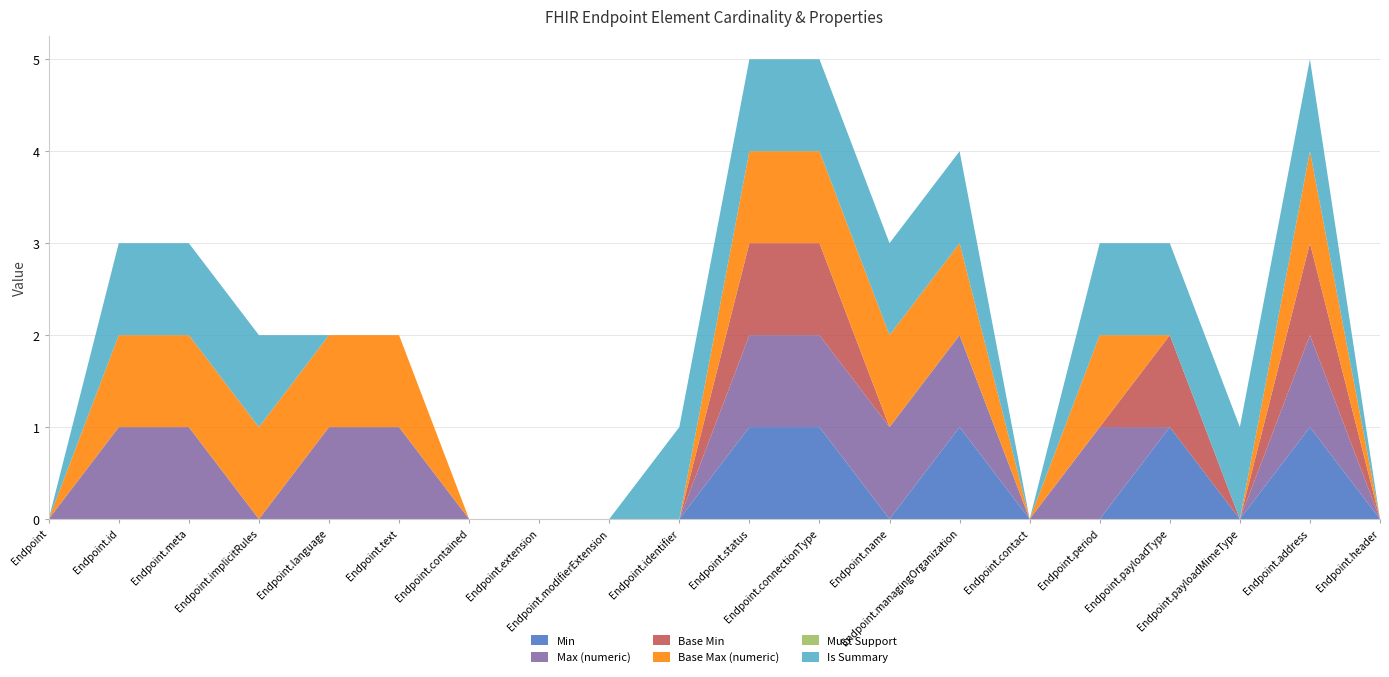

Reading left to right, what are all the values shown in this chart?

Min: Endpoint=0	Endpoint.id=0	Endpoint.meta=0	Endpoint.implicitRules=0	Endpoint.language=0	Endpoint.text=0	Endpoint.contained=0	Endpoint.extension=0	Endpoint.modifierExtension=0	Endpoint.identifier=0	Endpoint.status=1	Endpoint.connectionType=1	Endpoint.name=0	Endpoint.managingOrganization=1	Endpoint.contact=0	Endpoint.period=0	Endpoint.payloadType=1	Endpoint.payloadMimeType=0	Endpoint.address=1	Endpoint.header=0
Max (numeric): Endpoint=0	Endpoint.id=1	Endpoint.meta=1	Endpoint.implicitRules=0	Endpoint.language=1	Endpoint.text=1	Endpoint.contained=0	Endpoint.extension=0	Endpoint.modifierExtension=0	Endpoint.identifier=0	Endpoint.status=1	Endpoint.connectionType=1	Endpoint.name=1	Endpoint.managingOrganization=1	Endpoint.contact=0	Endpoint.period=1	Endpoint.payloadType=0	Endpoint.payloadMimeType=0	Endpoint.address=1	Endpoint.header=0
Base Min: Endpoint=0	Endpoint.id=0	Endpoint.meta=0	Endpoint.implicitRules=0	Endpoint.language=0	Endpoint.text=0	Endpoint.contained=0	Endpoint.extension=0	Endpoint.modifierExtension=0	Endpoint.identifier=0	Endpoint.status=1	Endpoint.connectionType=1	Endpoint.name=0	Endpoint.managingOrganization=0	Endpoint.contact=0	Endpoint.period=0	Endpoint.payloadType=1	Endpoint.payloadMimeType=0	Endpoint.address=1	Endpoint.header=0
Base Max (numeric): Endpoint=0	Endpoint.id=1	Endpoint.meta=1	Endpoint.implicitRules=1	Endpoint.language=1	Endpoint.text=1	Endpoint.contained=0	Endpoint.extension=0	Endpoint.modifierExtension=0	Endpoint.identifier=0	Endpoint.status=1	Endpoint.connectionType=1	Endpoint.name=1	Endpoint.managingOrganization=1	Endpoint.contact=0	Endpoint.period=1	Endpoint.payloadType=0	Endpoint.payloadMimeType=0	Endpoint.address=1	Endpoint.header=0
Must Support: Endpoint=0	Endpoint.id=0	Endpoint.meta=0	Endpoint.implicitRules=0	Endpoint.language=0	Endpoint.text=0	Endpoint.contained=0	Endpoint.extension=0	Endpoint.modifierExtension=0	Endpoint.identifier=0	Endpoint.status=0	Endpoint.connectionType=0	Endpoint.name=0	Endpoint.managingOrganization=0	Endpoint.contact=0	Endpoint.period=0	Endpoint.payloadType=0	Endpoint.payloadMimeType=0	Endpoint.address=0	Endpoint.header=0
Is Summary: Endpoint=0	Endpoint.id=1	Endpoint.meta=1	Endpoint.implicitRules=1	Endpoint.language=0	Endpoint.text=0	Endpoint.contained=0	Endpoint.extension=0	Endpoint.modifierExtension=0	Endpoint.identifier=1	Endpoint.status=1	Endpoint.connectionType=1	Endpoint.name=1	Endpoint.managingOrganization=1	Endpoint.contact=0	Endpoint.period=1	Endpoint.payloadType=1	Endpoint.payloadMimeType=1	Endpoint.address=1	Endpoint.header=0